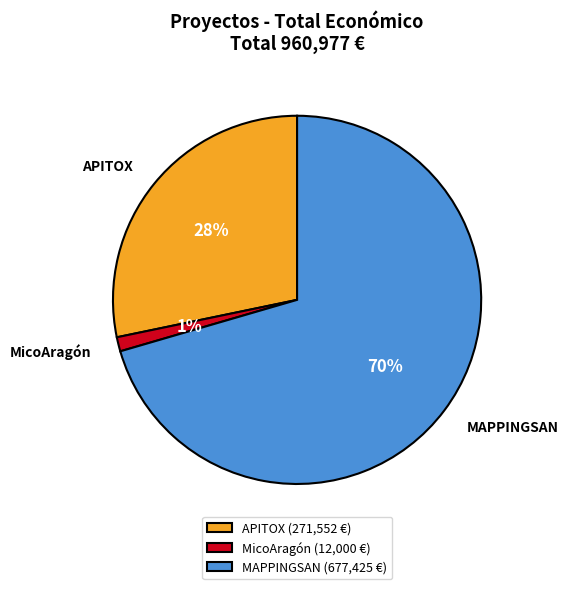

The APITOX slice represents 43% of the pie. True or false?

False